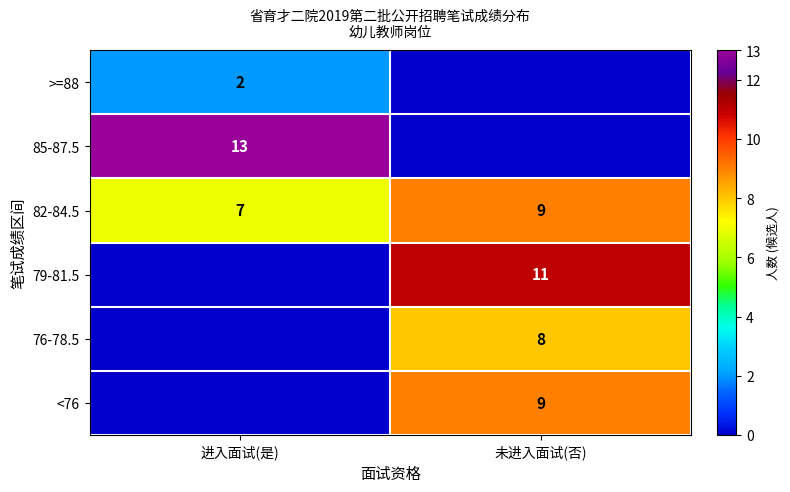

True or false: 85-87.5 has a value of 13 at 进入面试(是).

True